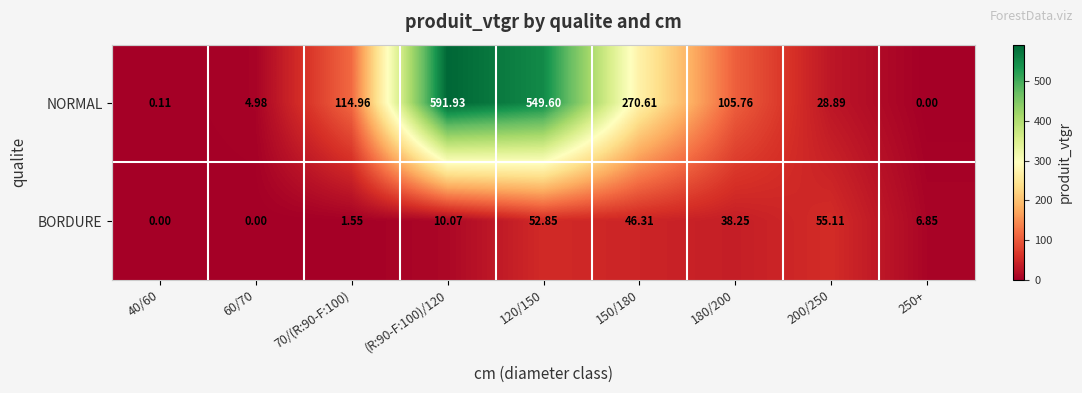

Count the number of categories in the chart.

9